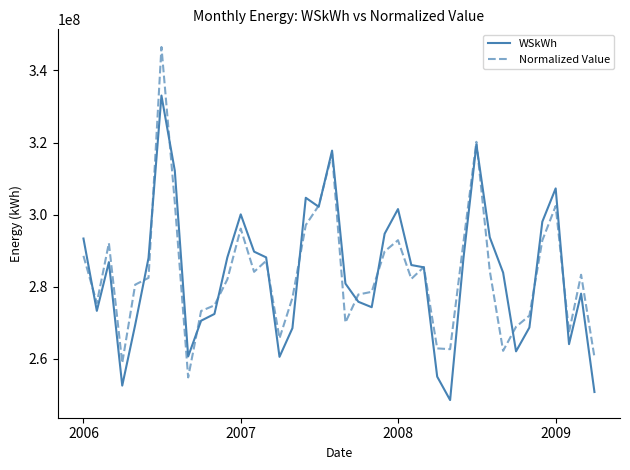

What is the lowest value of the Normalized Value series?

254832303.4